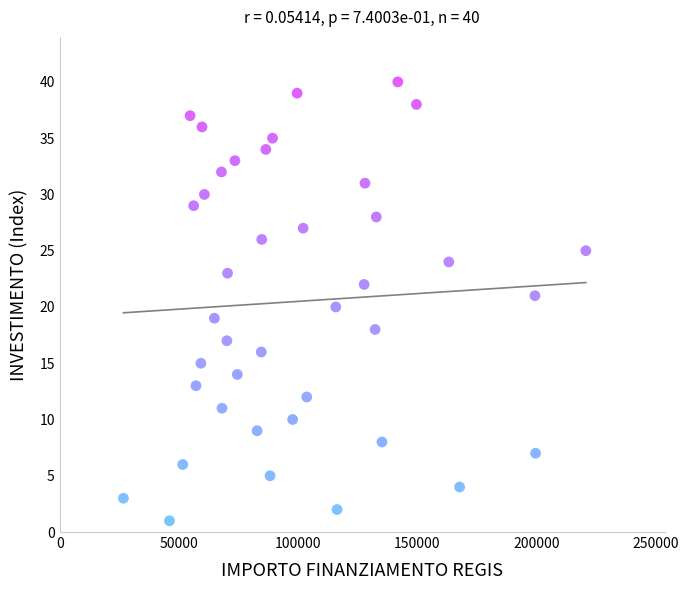

What is the range of Y values (max minus min)?

39